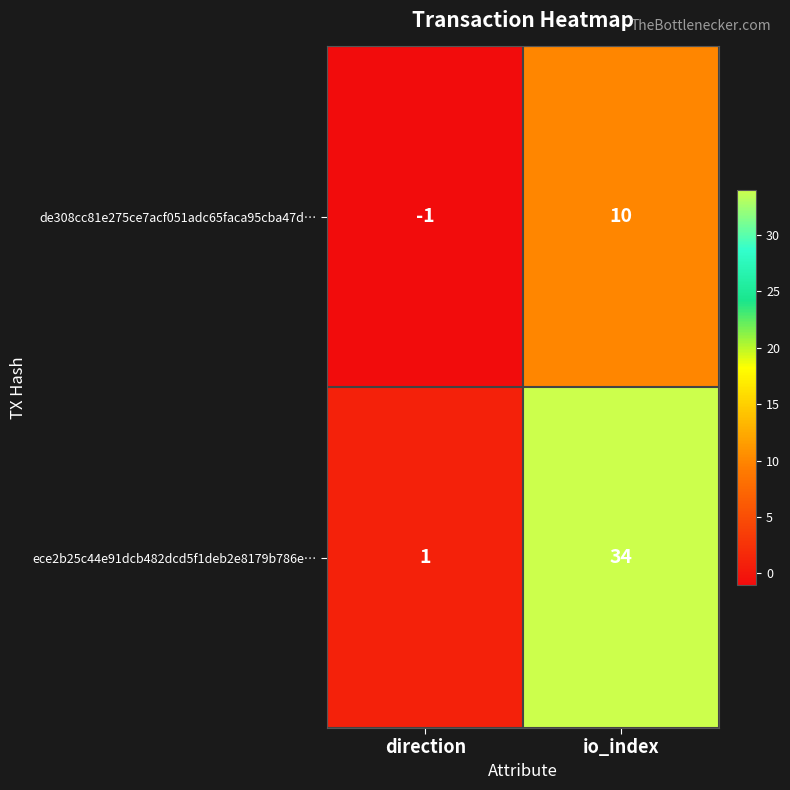

What is the sum of the ece2b25c44e91dcb482dcd5f1deb2e8179b786e… values at direction and io_index?

35